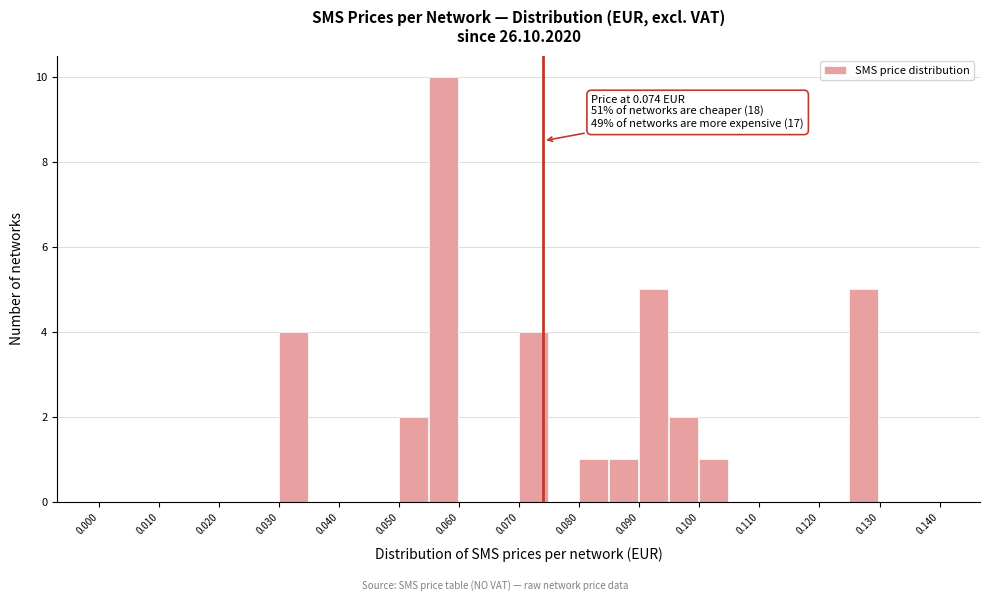

Over which range of the x-axis is the bar tallest?

0.055 to 0.060